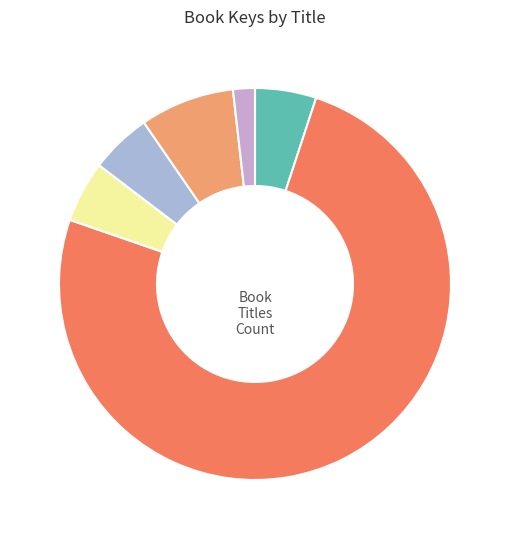

How many segments does this pie chart have?

6